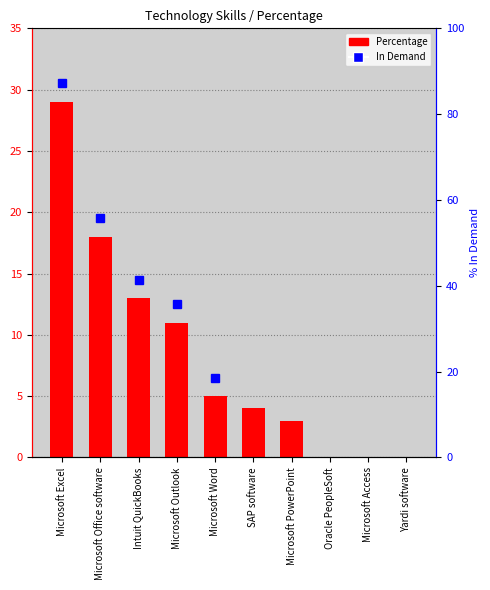

How many bars are there in total?

10